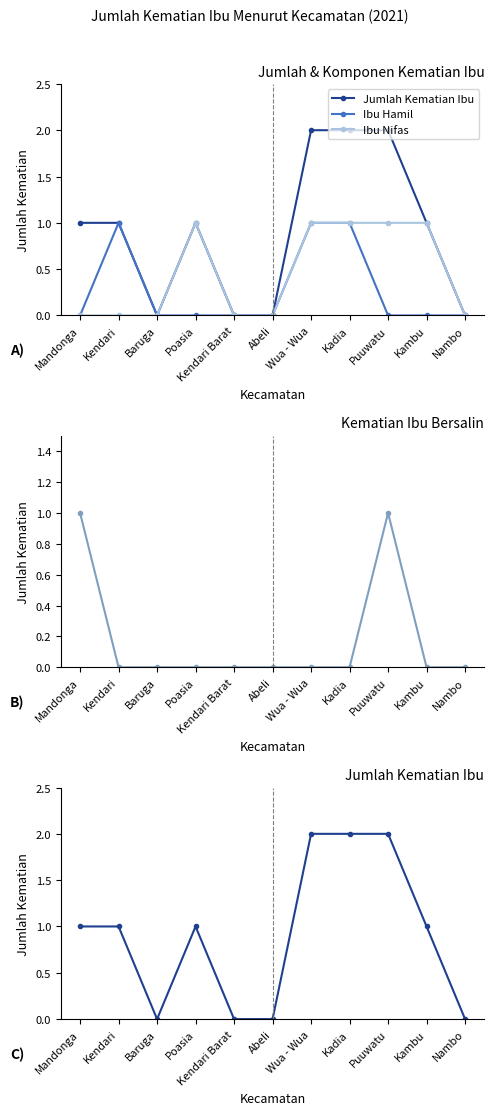

Rank the series at Kambu from highest to lowest value.

Jumlah Kematian Ibu, Ibu Nifas, Ibu Hamil, Ibu Bersalin